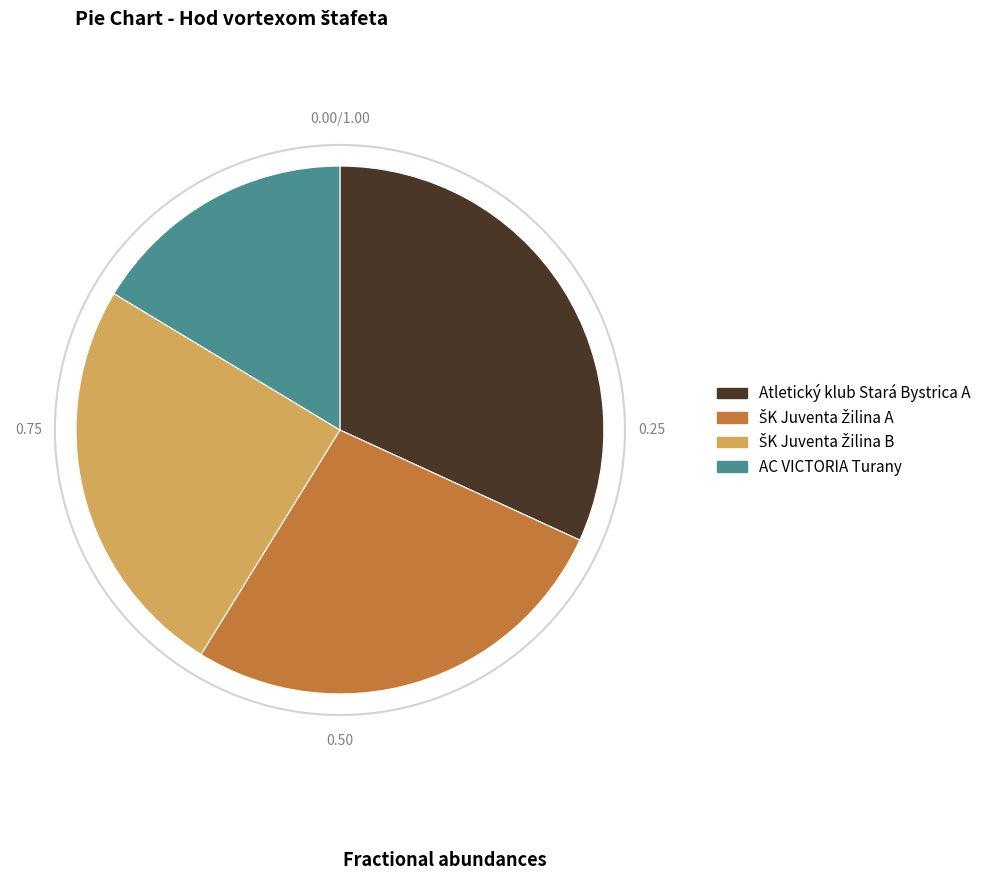

Is there a majority slice in this chart?

No